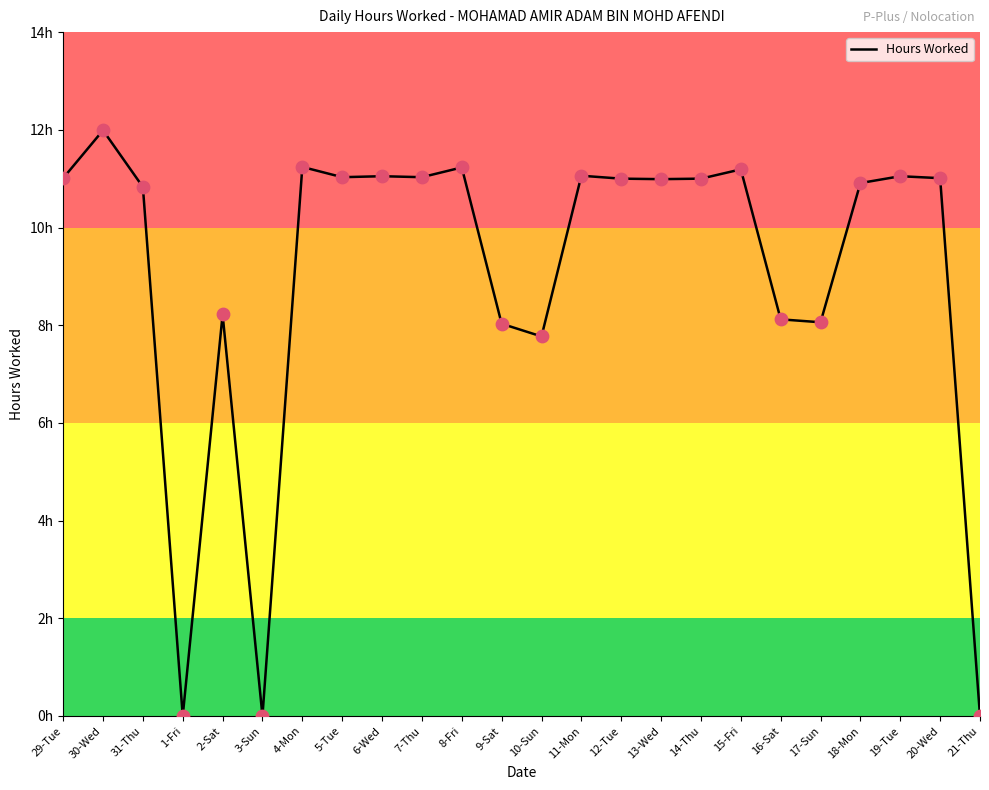

Approximately how many times larger is the value at 20-Wed compared to 14-Thu?

1.0